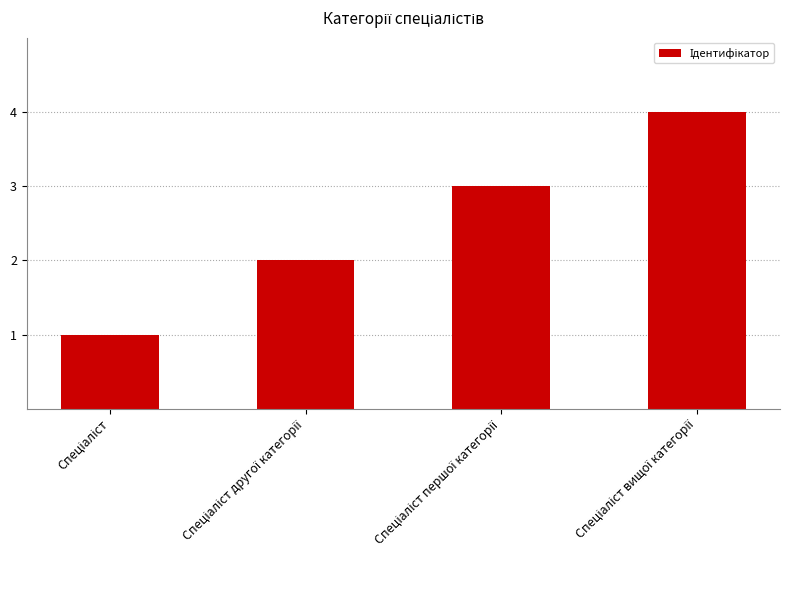

What is the sum of all values?

10